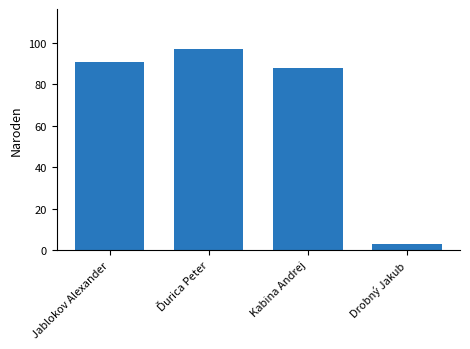

Reading left to right, what are all the values shown in this chart?

91	97	88	3